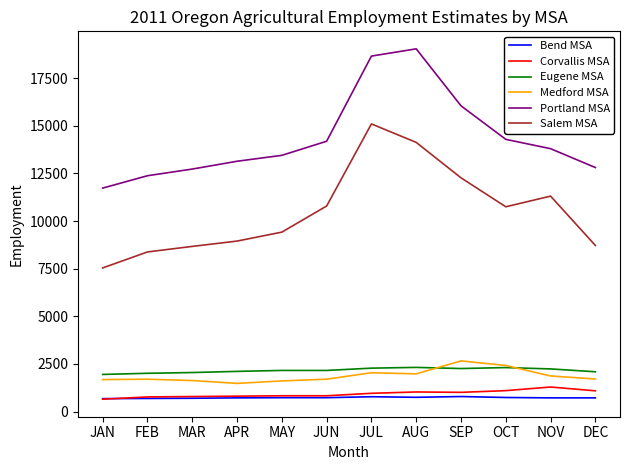

Which series has the largest total across all categories?

Portland MSA